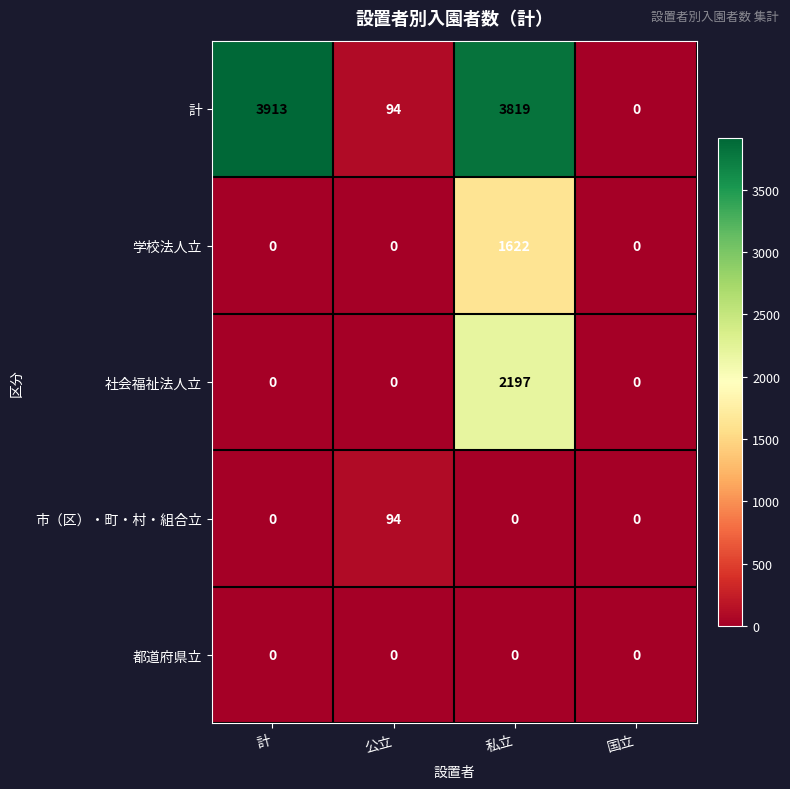

What is the total value across all series at 計?

3913